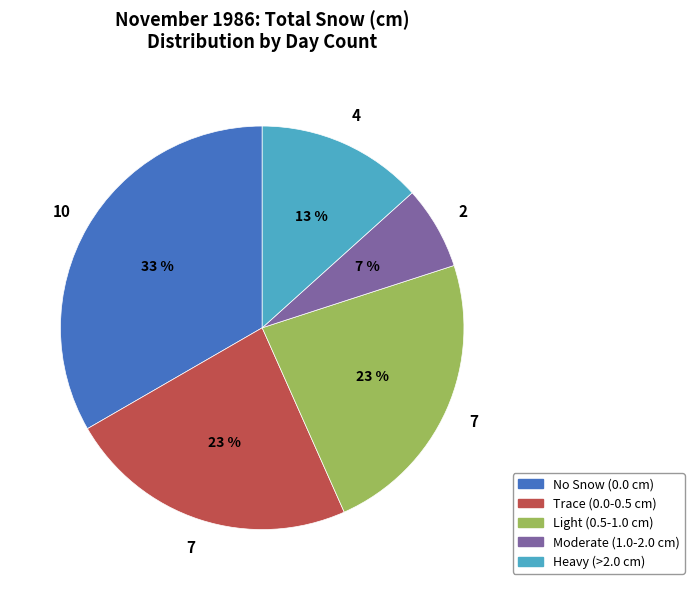

Does any single category account for the majority?

No